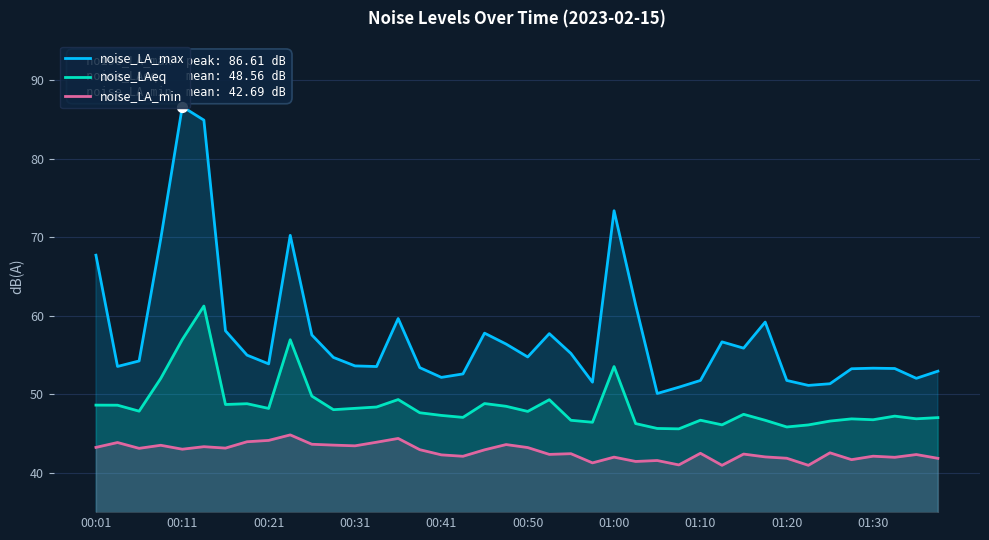

Which series has the largest total across all categories?

noise_LA_max